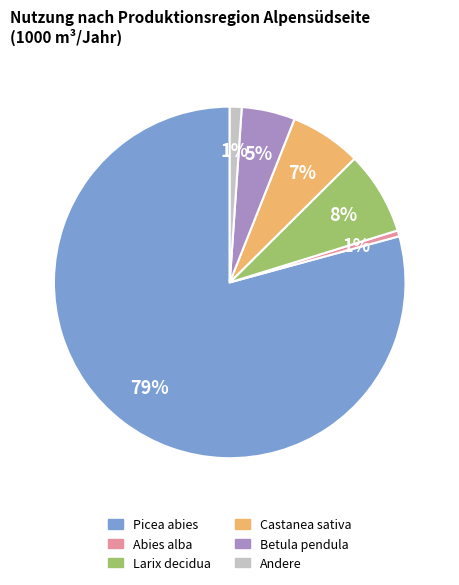

To the nearest percent, what is the average slice percentage?

17%